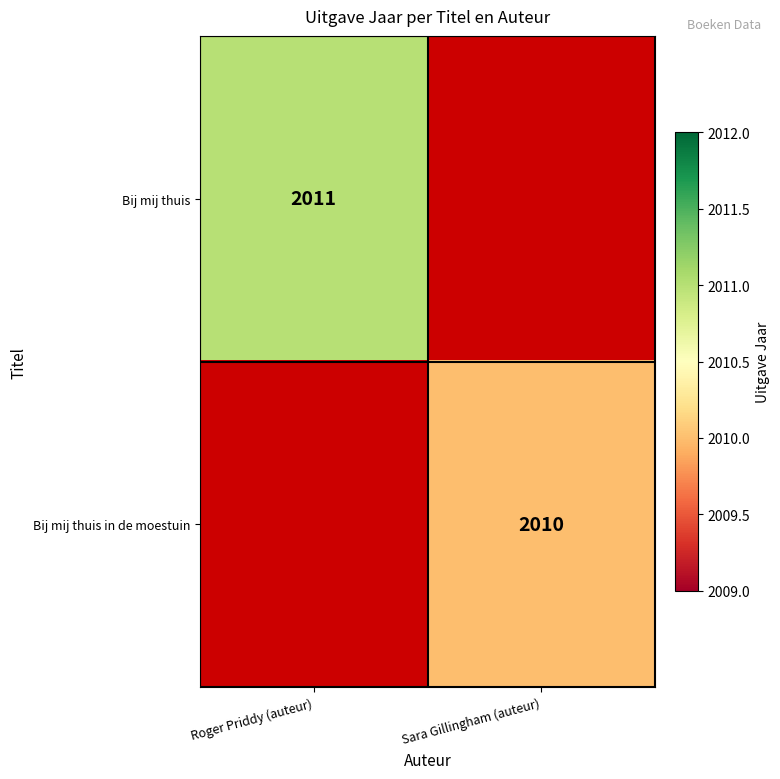

At how many categories does at least one series exceed 2010?

1